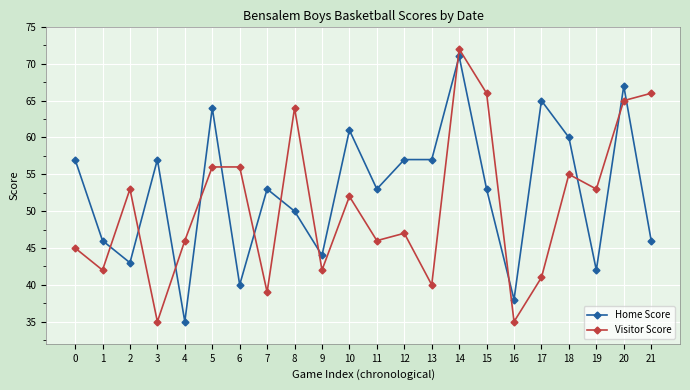

Reading left to right, what are all the values shown in this chart?

Home Score: 57	46	43	57	35	64	40	53	50	44	61	53	57	57	71	53	38	65	60	42	67	46
Visitor Score: 45	42	53	35	46	56	56	39	64	42	52	46	47	40	72	66	35	41	55	53	65	66